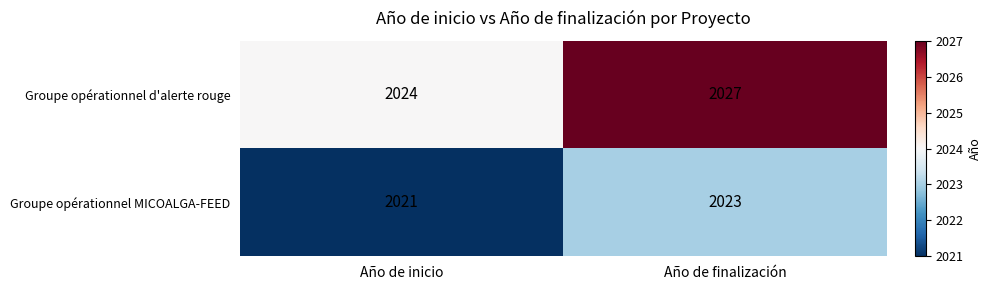

Rank the series by their average value, from highest to lowest.

Groupe opérationnel d'alerte rouge, Groupe opérationnel MICOALGA-FEED